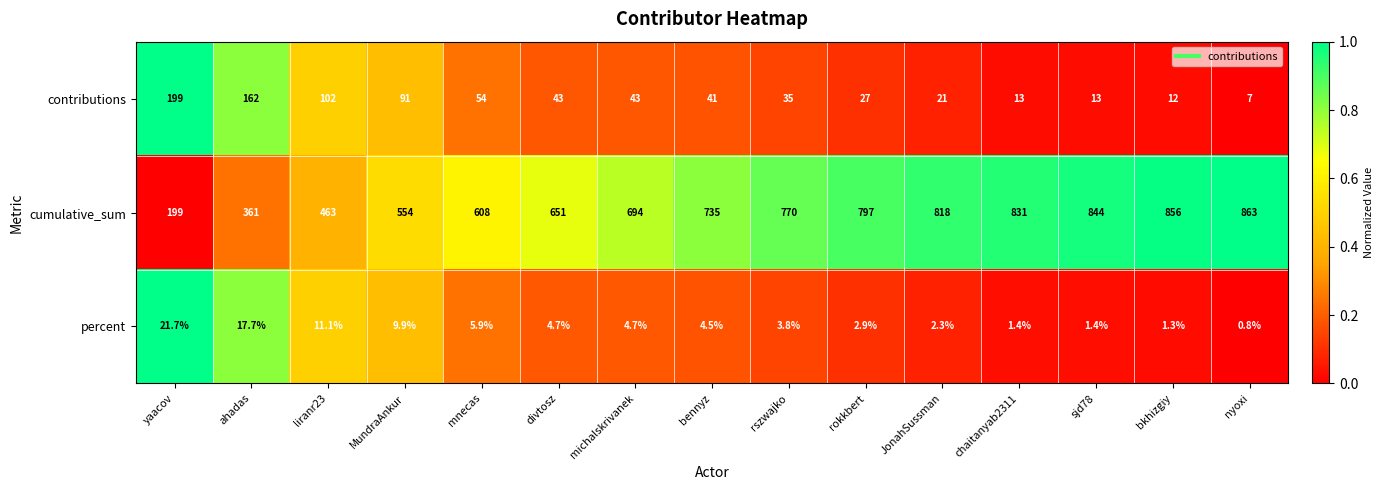

At how many categories does at least one series exceed 0?

15